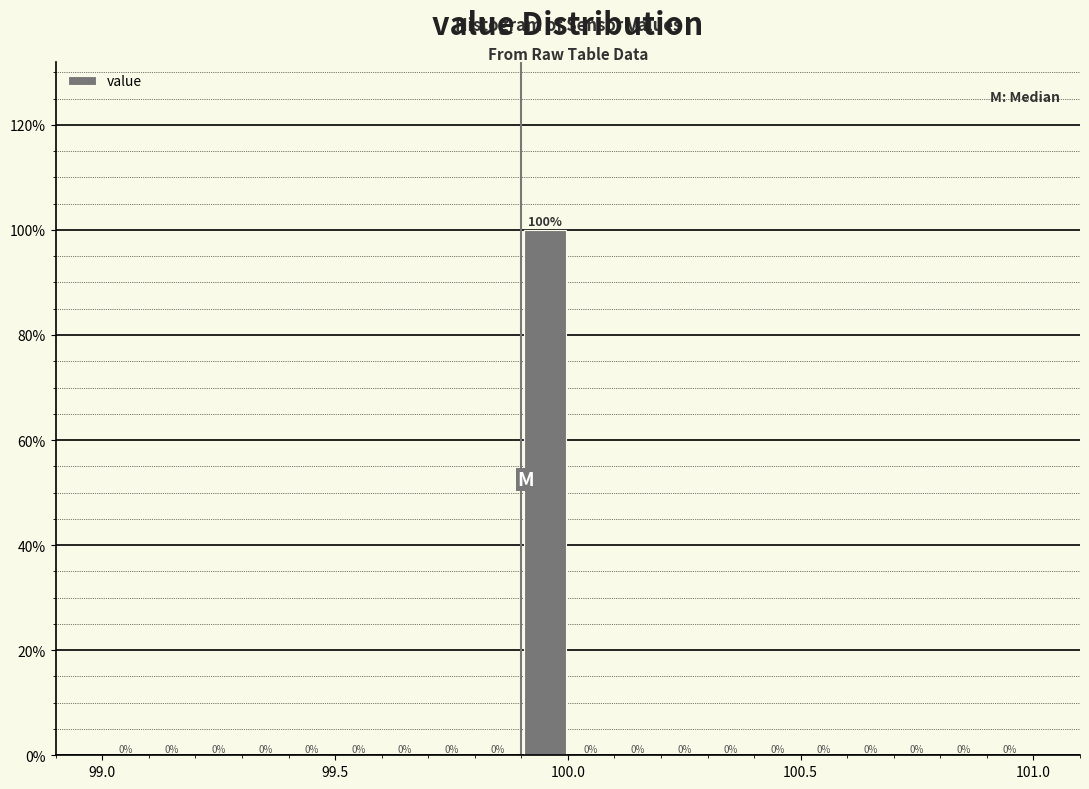

Read against the x-axis, roughly where is the centre of the tallest bar?

99.95